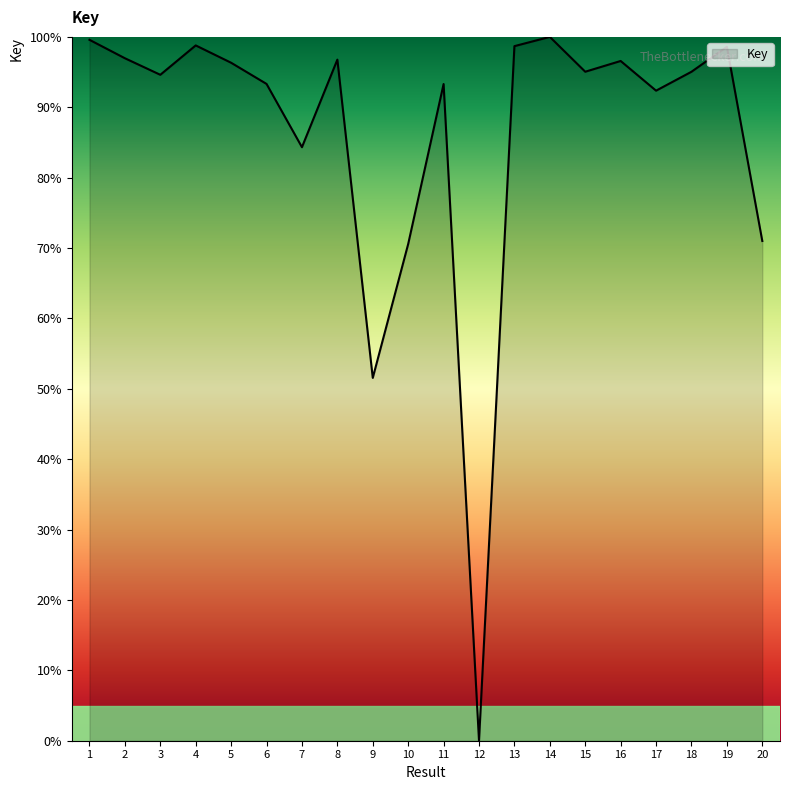

True or false: the data shows 51.5 at 9.

True